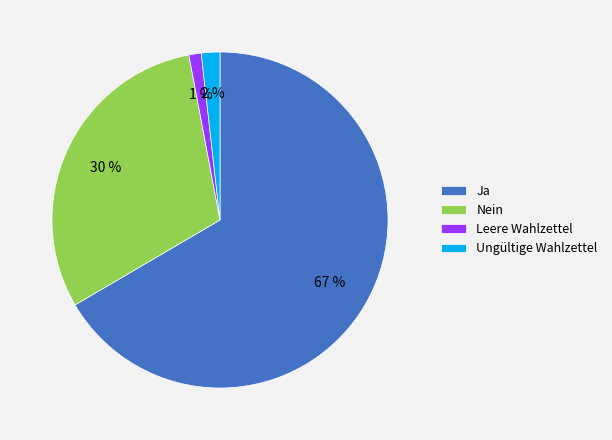

To the nearest percent, what is the average slice percentage?

25%